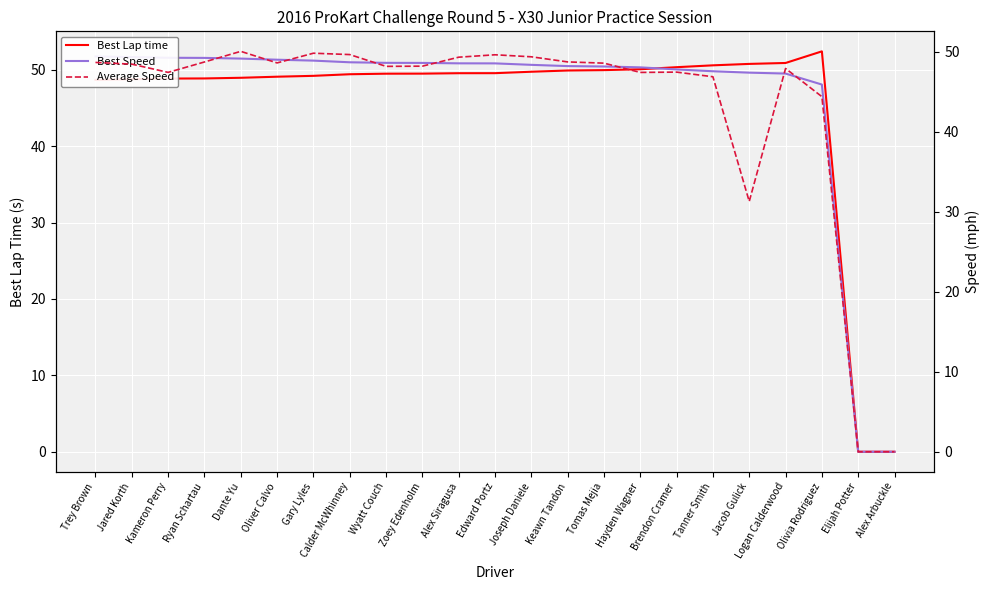

At Jared Korth, list the series in order from smallest to largest.

Average Speed, Best Lap time, Best Speed